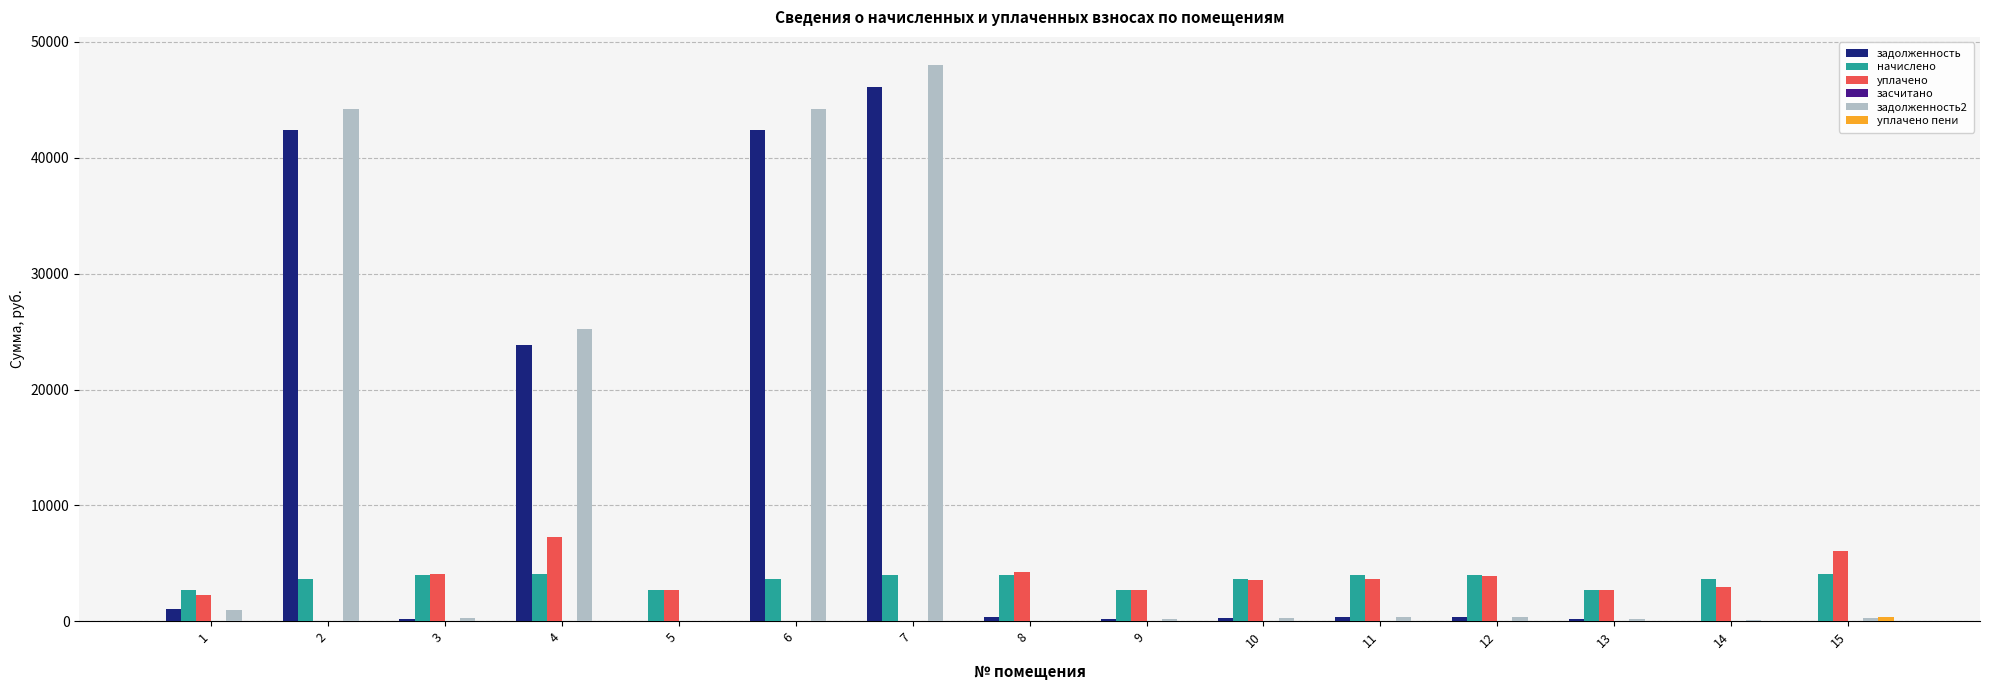

At which category is the sum across all series the highest?

7